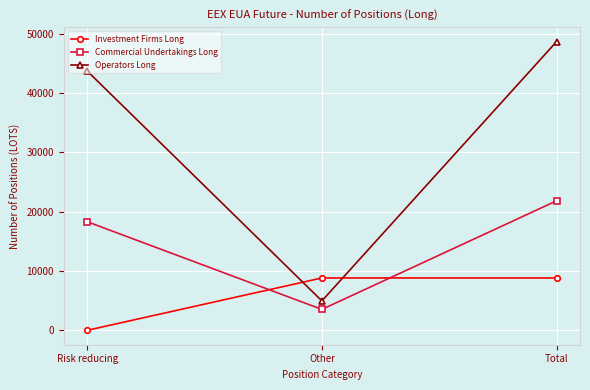

How many values in the Commercial Undertakings Long series are below 18297?

1